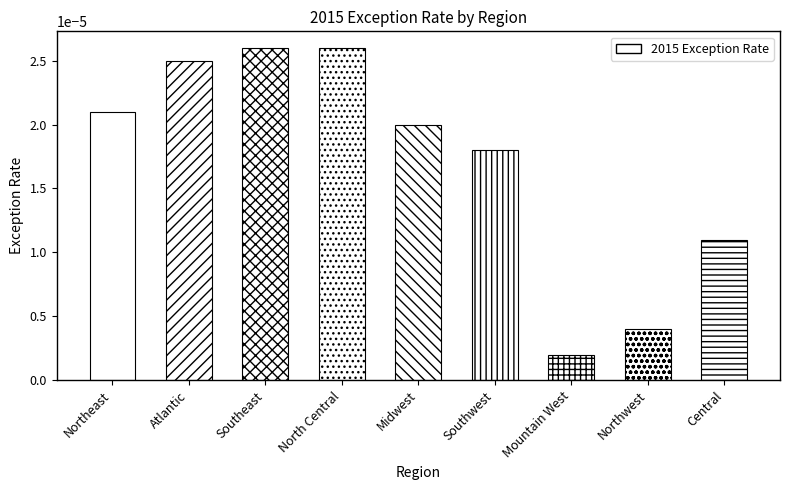

How many data points does each series have?

9